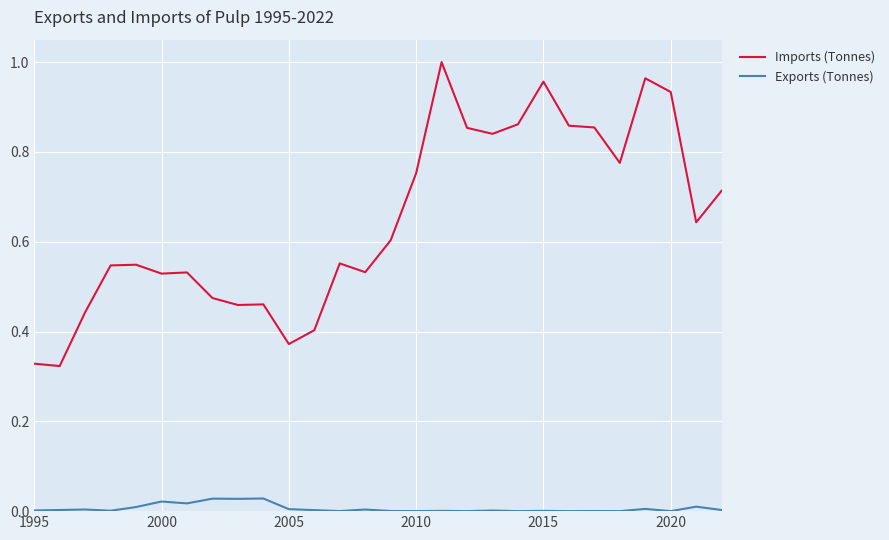

Which series has the largest total across all categories?

Imports (Tonnes)